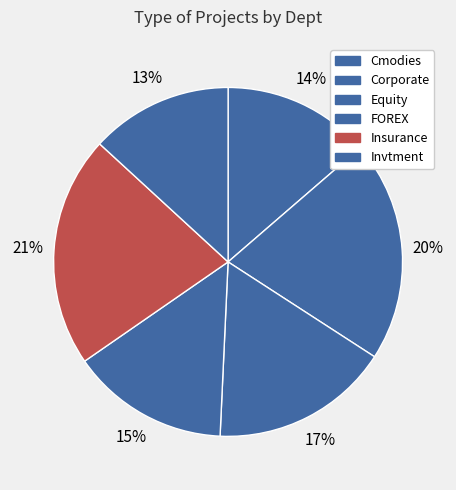

Combined, what portion of the pie is FOREX and Insurance?

36.1%